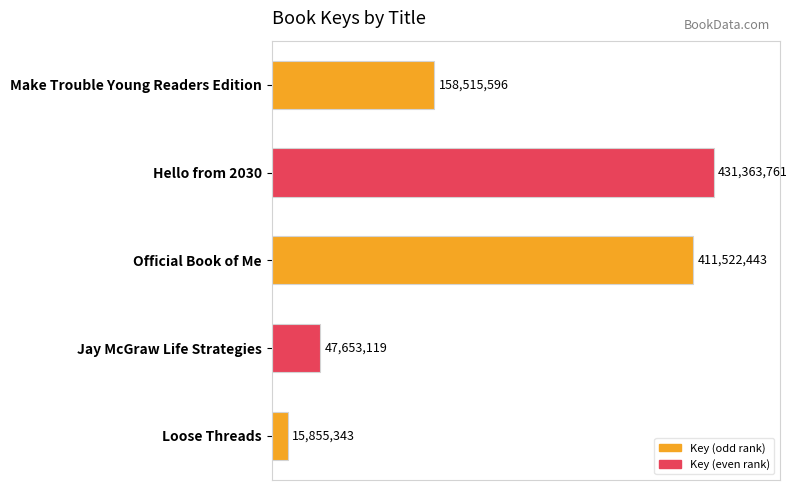

Does the chart contain any negative values?

No